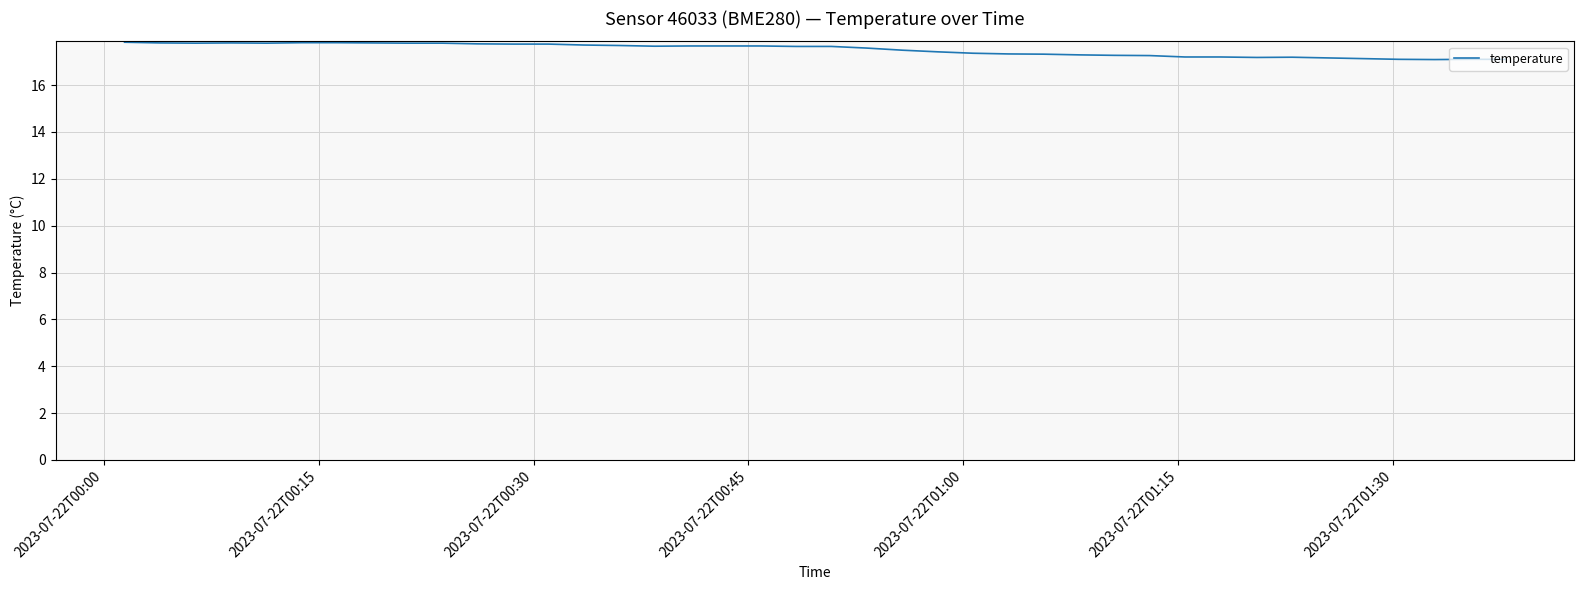

How many categories are shown in the chart?

40